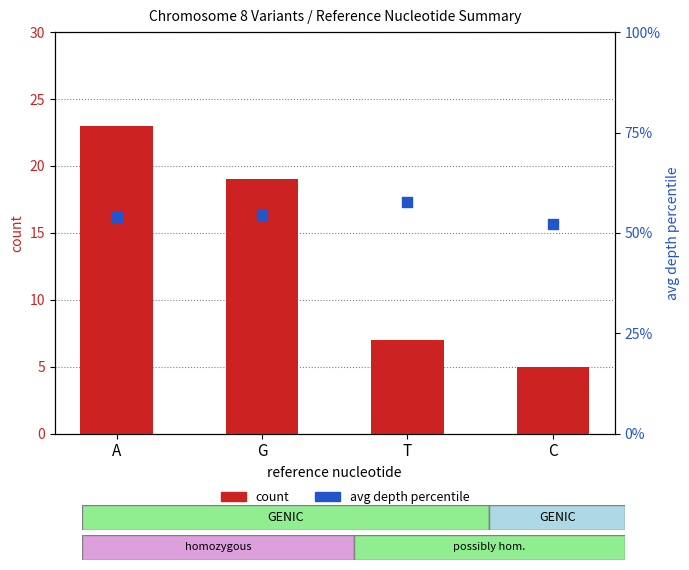

At how many categories does at least one series exceed 55?

1